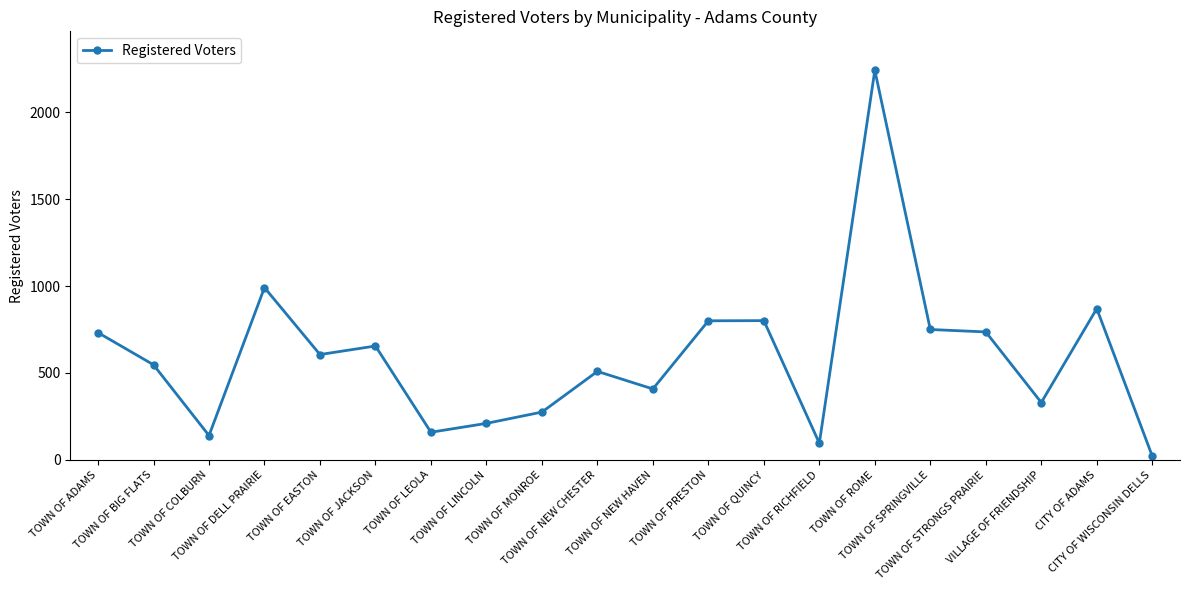

What is the maximum value shown in the chart?

2241